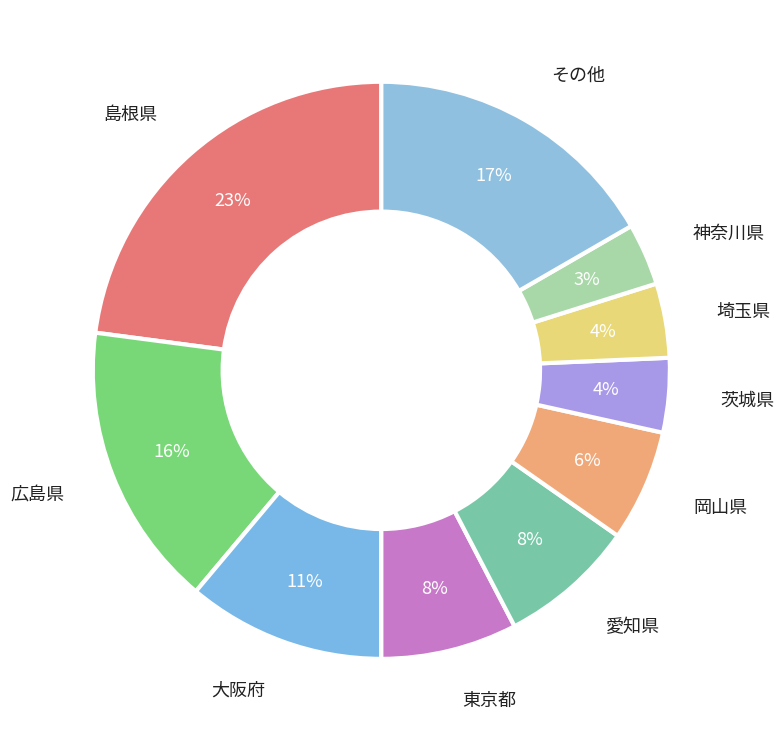

Is there any slice that represents more than half of the pie?

No